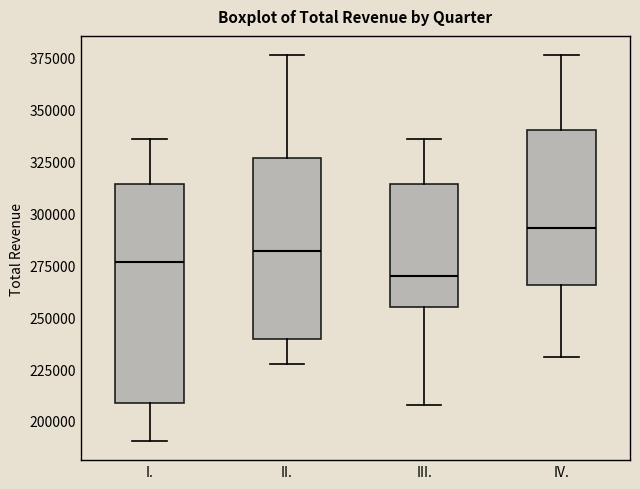

Reading left to right, read every box against the y-axis: the position of its median line, the range the box covers, and the ends of its whiskers. The values are not printed on the chart, so give them approximately, as read against the axis.

I.: median 275000, box 210000 to 315000, whiskers 190000 to 335000
II.: median 280000, box 240000 to 325000, whiskers 230000 to 375000
III.: median 270000, box 255000 to 315000, whiskers 210000 to 335000
IV.: median 295000, box 265000 to 340000, whiskers 230000 to 375000